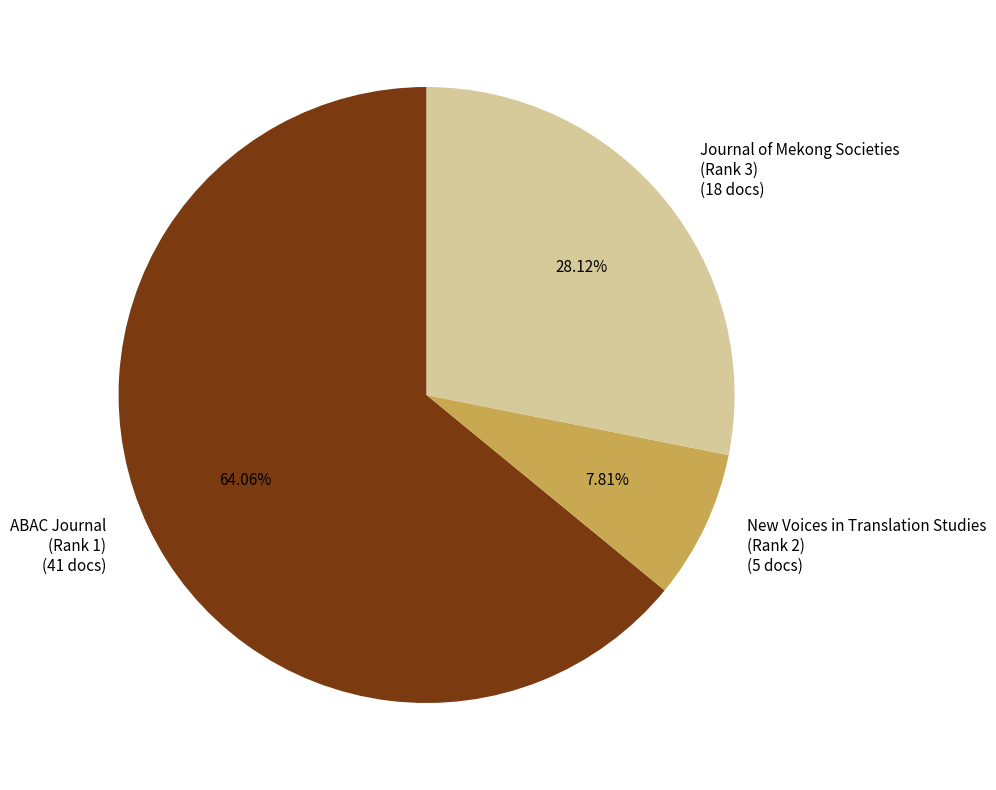

What is the largest slice in the pie chart?

ABAC Journal (Rank 1)